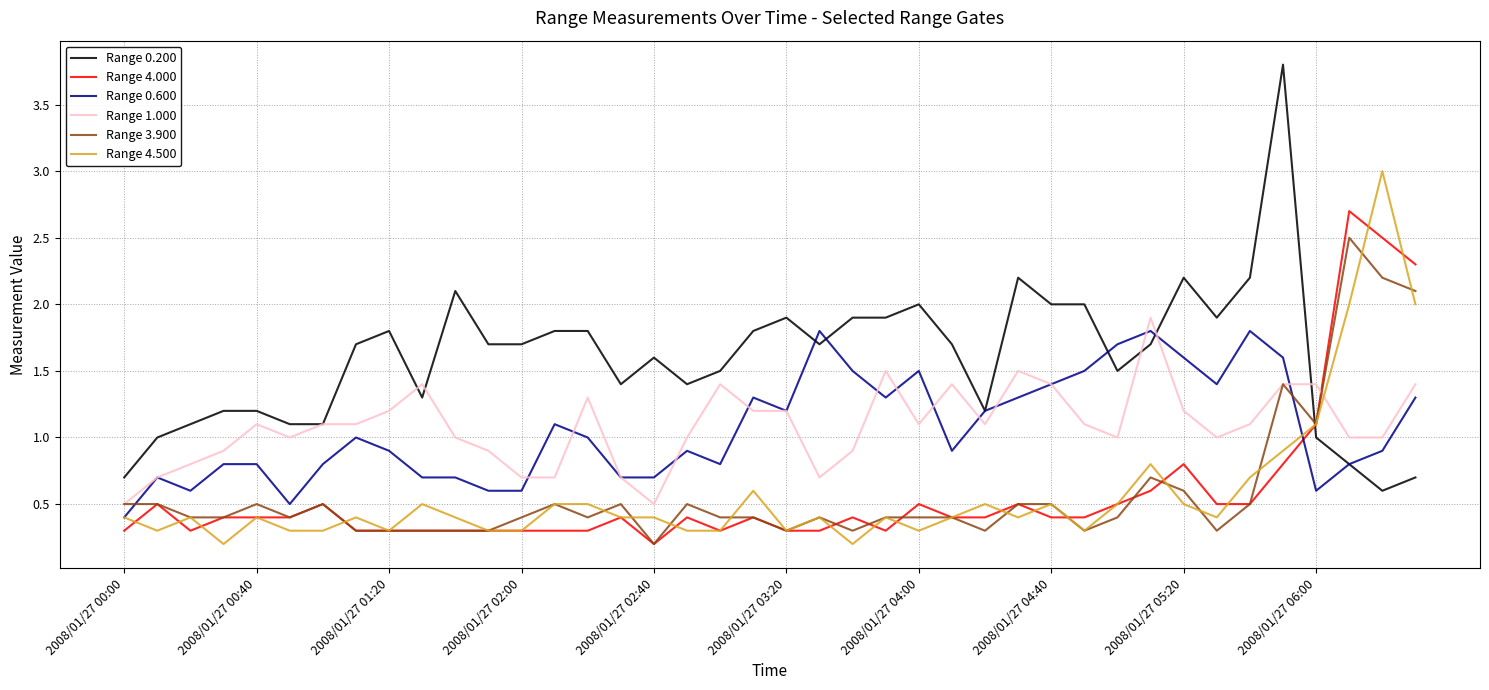

Which series has the widest spread of values?

Range 0.200